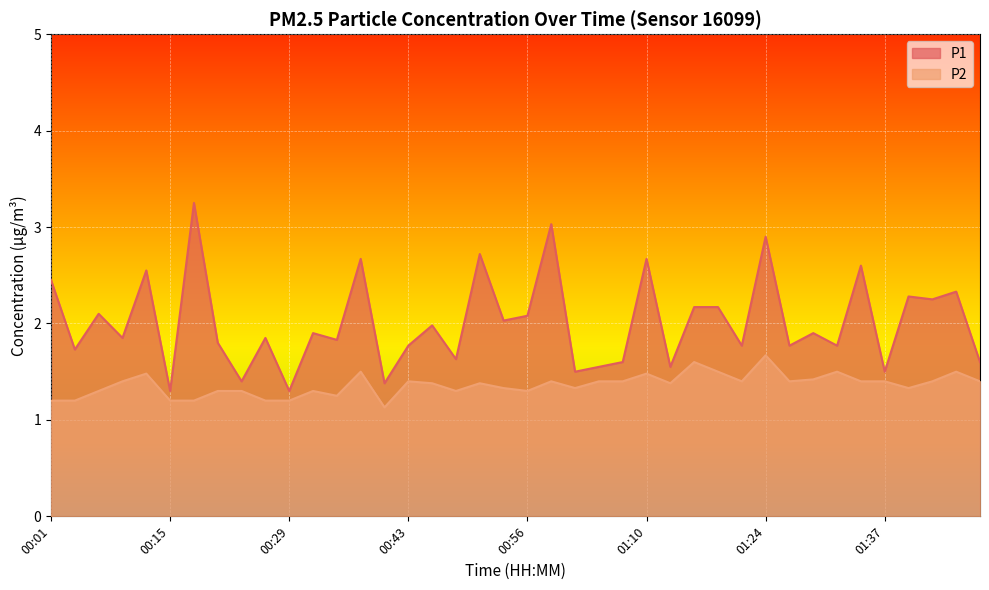

Reading left to right, extract all data points from this chart.

P1: 2.5	1.7	2.1	1.9	2.5	1.3	3.2	1.8	1.4	1.9	1.3	1.9	1.8	2.7	1.4	1.8	2.0	1.6	2.7	2.0	2.1	3.0	1.5	1.6	1.6	2.7	1.6	2.2	2.2	1.8	2.9	1.8	1.9	1.8	2.6	1.5	2.3	2.2	2.3	1.6
P2: 1.2	1.2	1.3	1.4	1.5	1.2	1.2	1.3	1.3	1.2	1.2	1.3	1.2	1.5	1.1	1.4	1.4	1.3	1.4	1.3	1.3	1.4	1.3	1.4	1.4	1.5	1.4	1.6	1.5	1.4	1.7	1.4	1.4	1.5	1.4	1.4	1.3	1.4	1.5	1.4